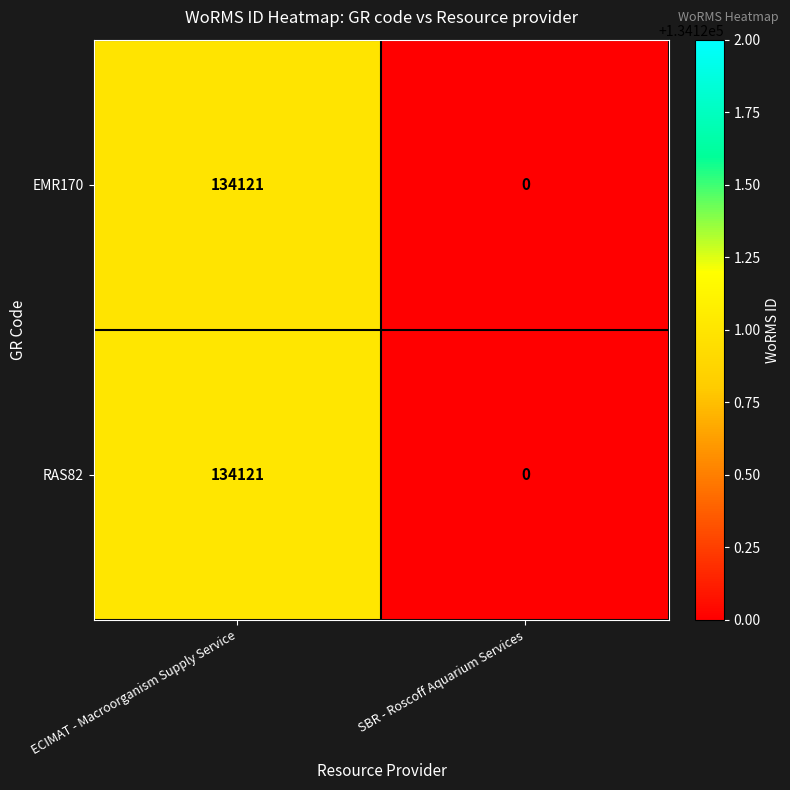

The EMR170 series shows 73448 at SBR - Roscoff Aquarium Services. True or false?

False